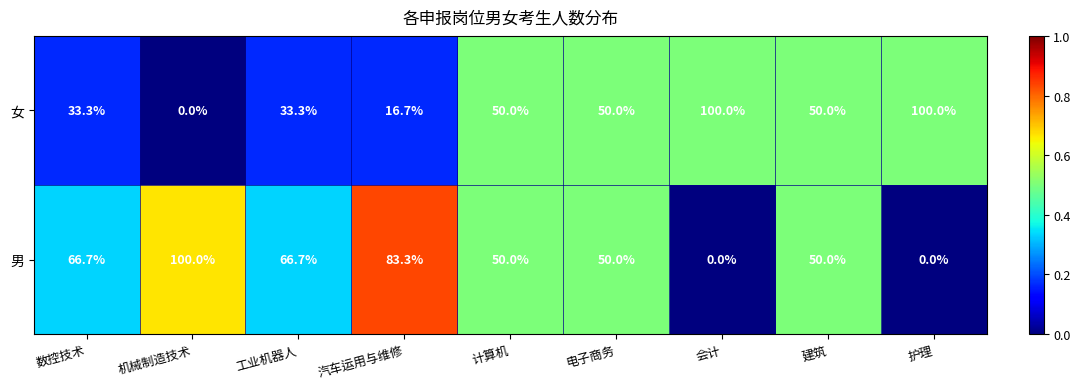

How many positive values does the 男 series have?

7